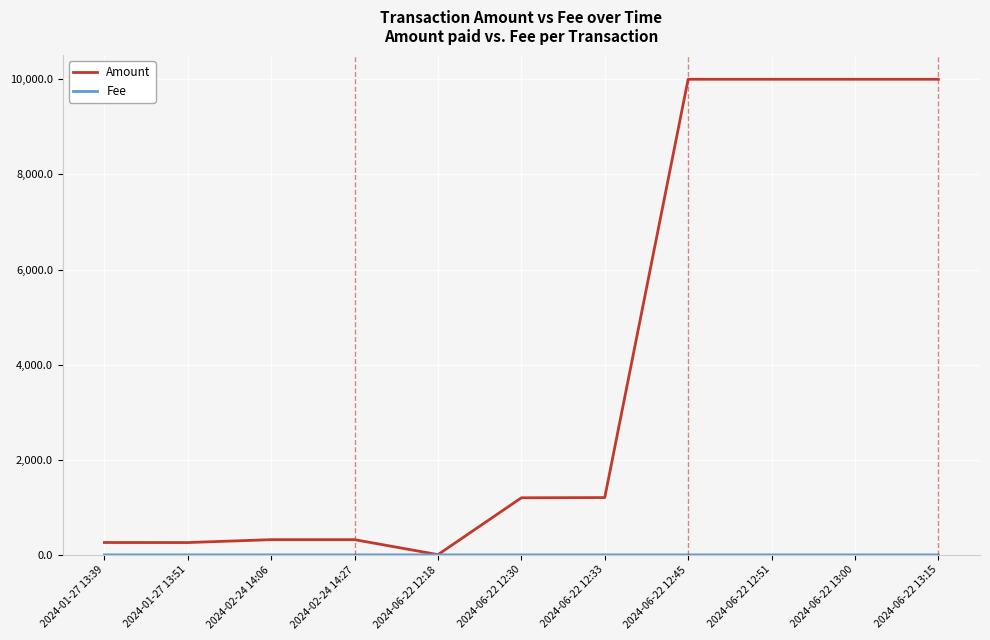

True or false: Amount has more than 1 points higher than both neighbors.

True